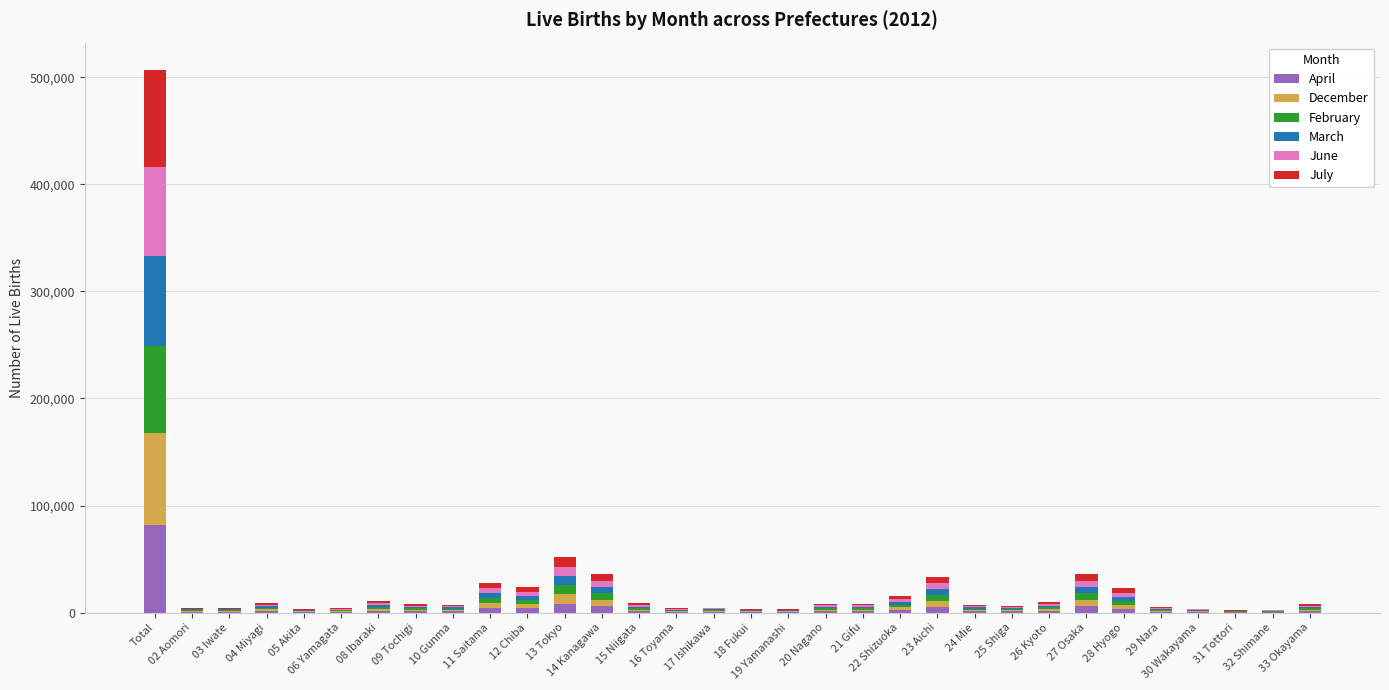

Which category has the highest value in the April series?

Total